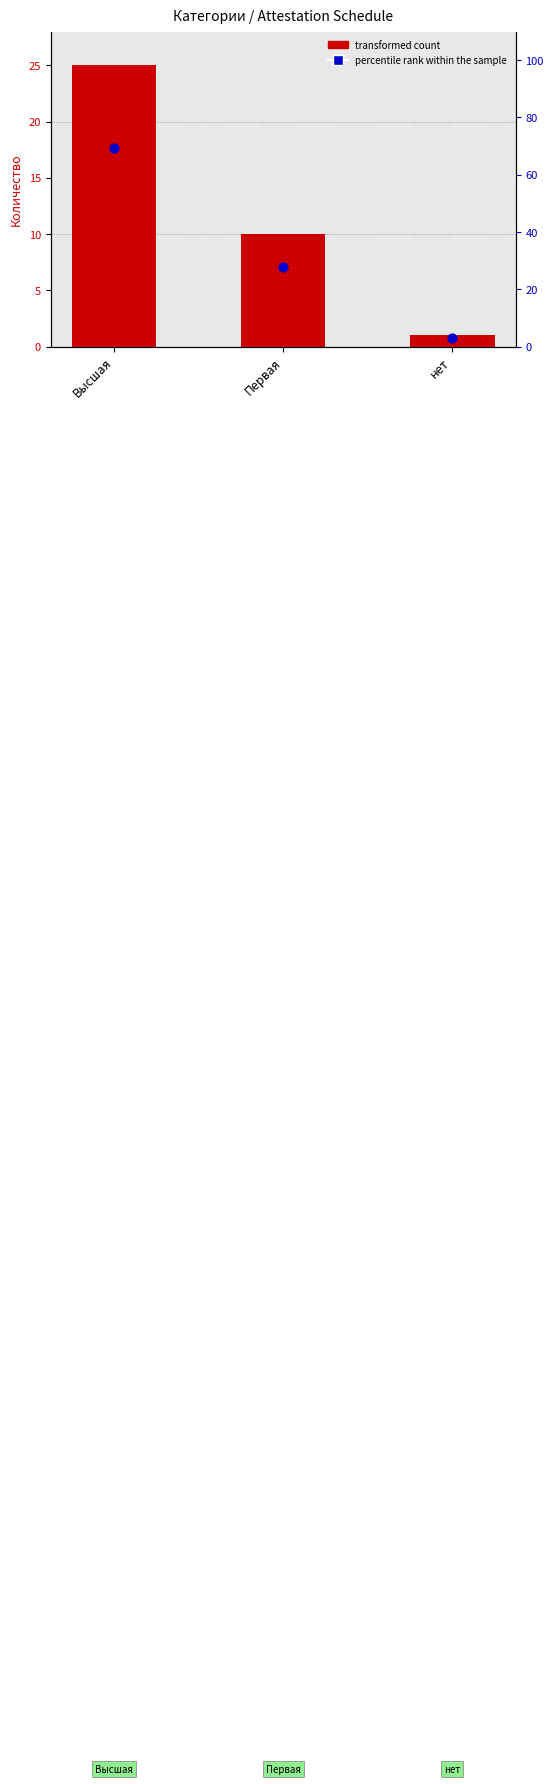

What are all the series names shown in the legend?

transformed count, percentile rank within the sample